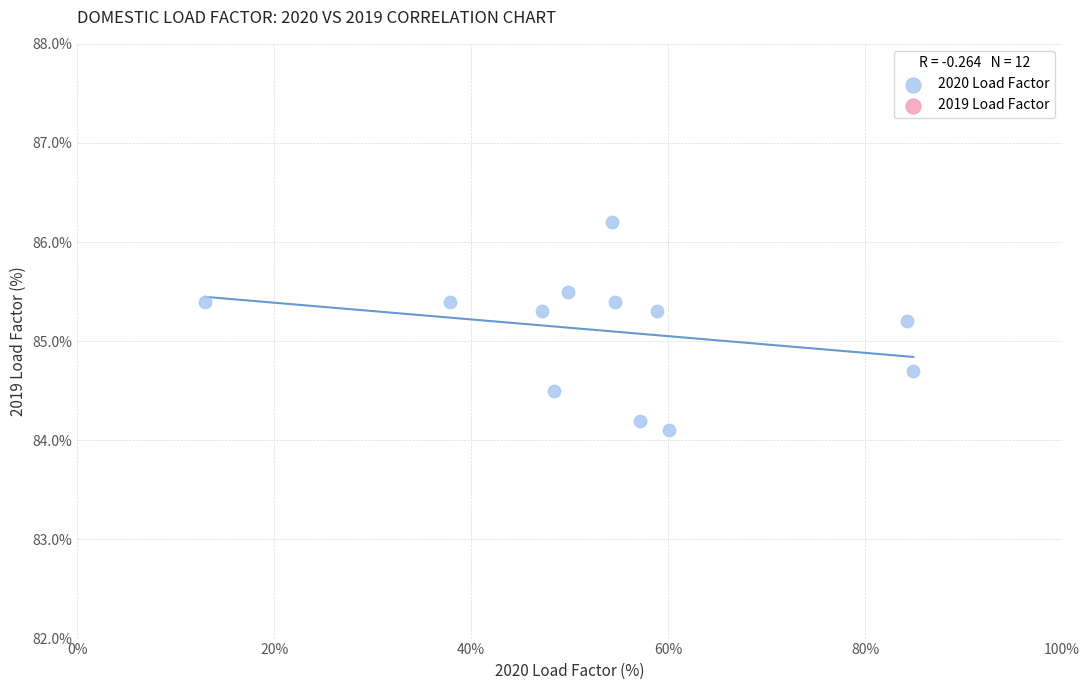

What is the average X value?

54.2